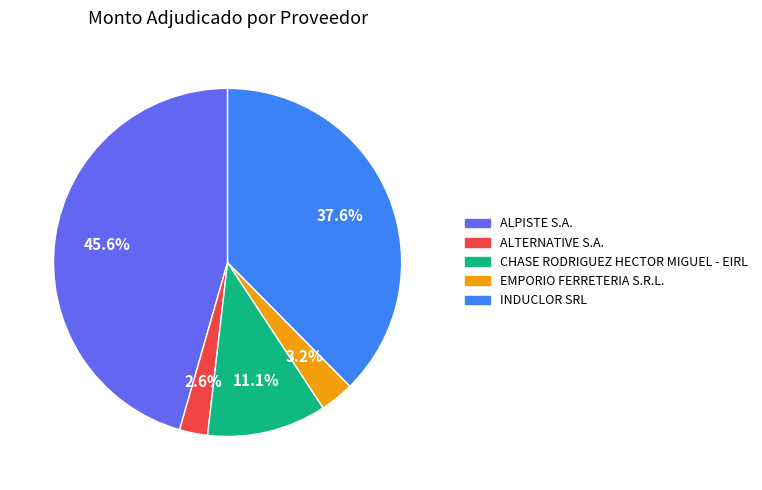

Is there a majority slice in this chart?

No